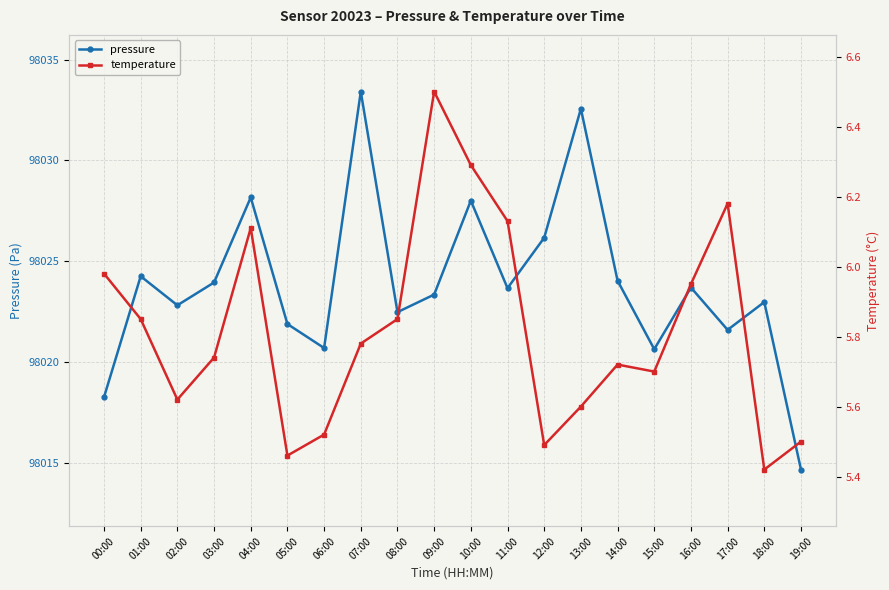

What is the sum of the temperature values at 10:00 and 14:00?

12.0